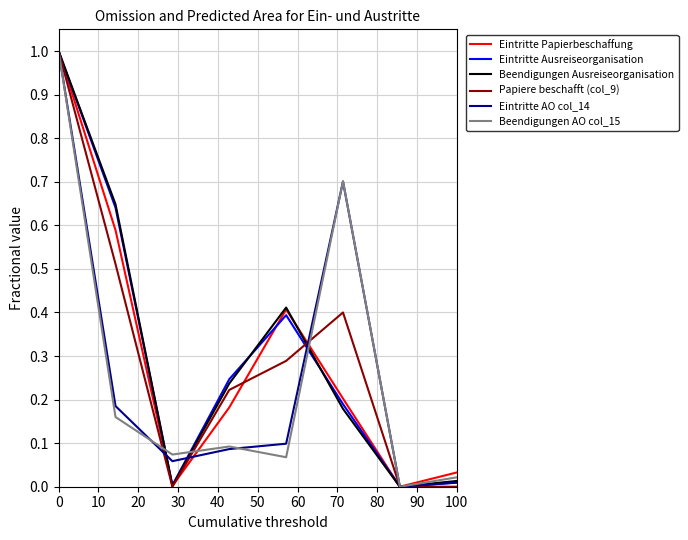

True or false: Beendigungen Ausreiseorganisation has more than 2 interior local peaks.

False